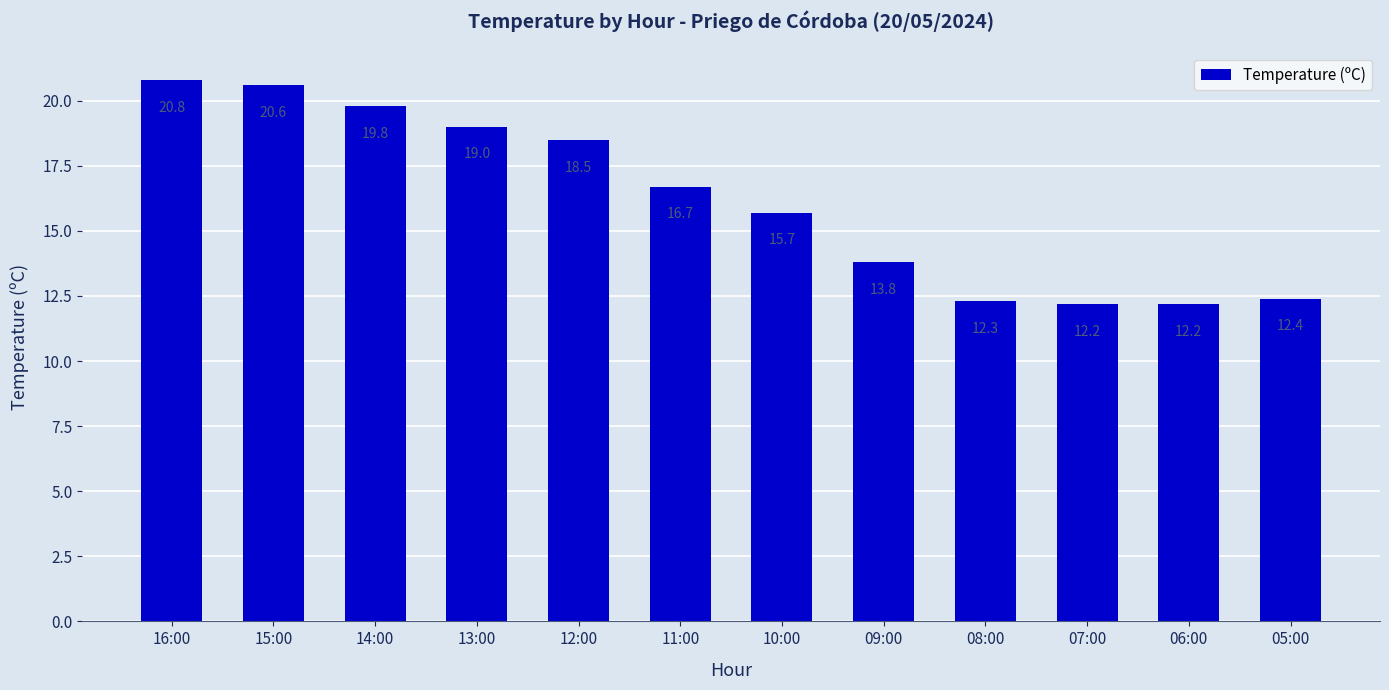

Reading left to right, what are all the values shown in this chart?

16:00=20.8	15:00=20.6	14:00=19.8	13:00=19.0	12:00=18.5	11:00=16.7	10:00=15.7	09:00=13.8	08:00=12.3	07:00=12.2	06:00=12.2	05:00=12.4